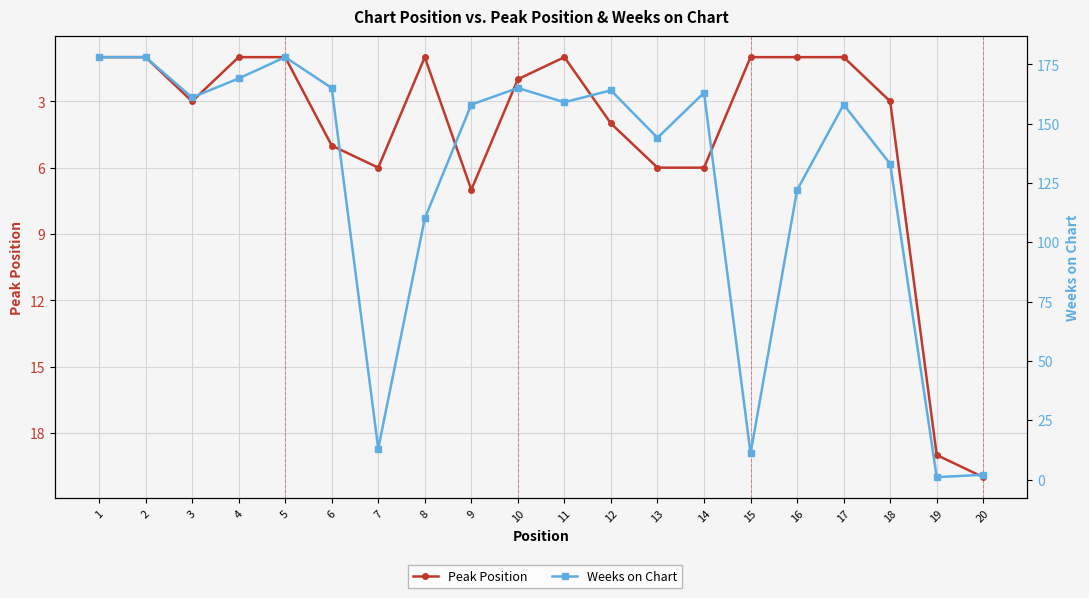

How many intersections are there between Peak Position and Weeks on Chart?

1